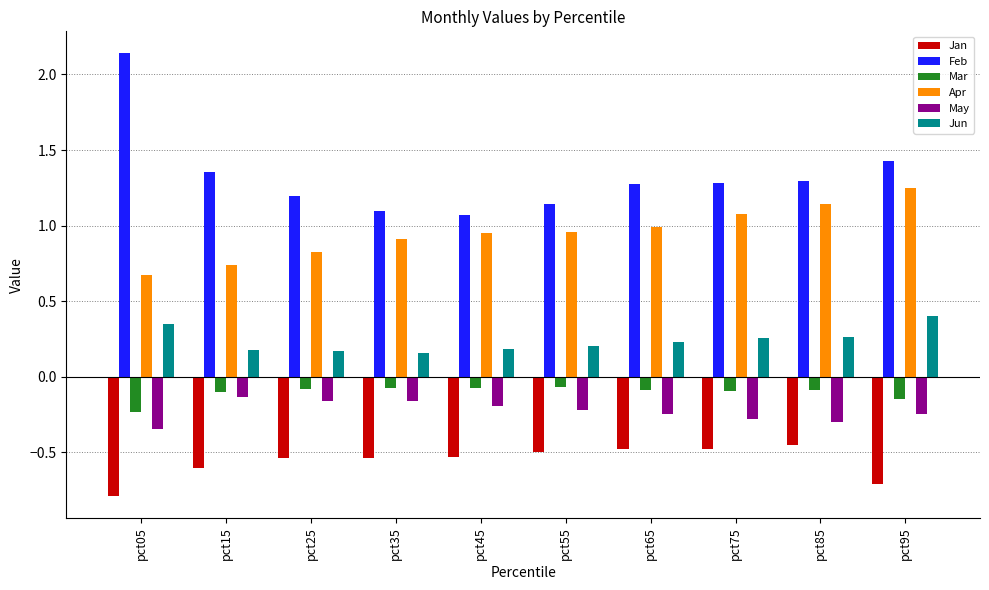

How many groups of bars are there?

10